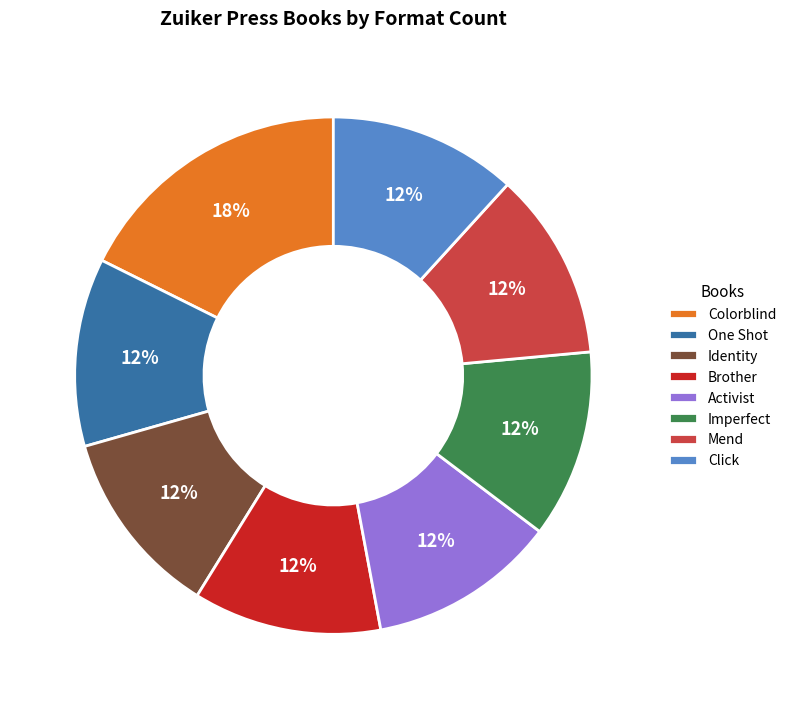

To the nearest percent, what is the difference between the largest and smallest slice percentages?

6%